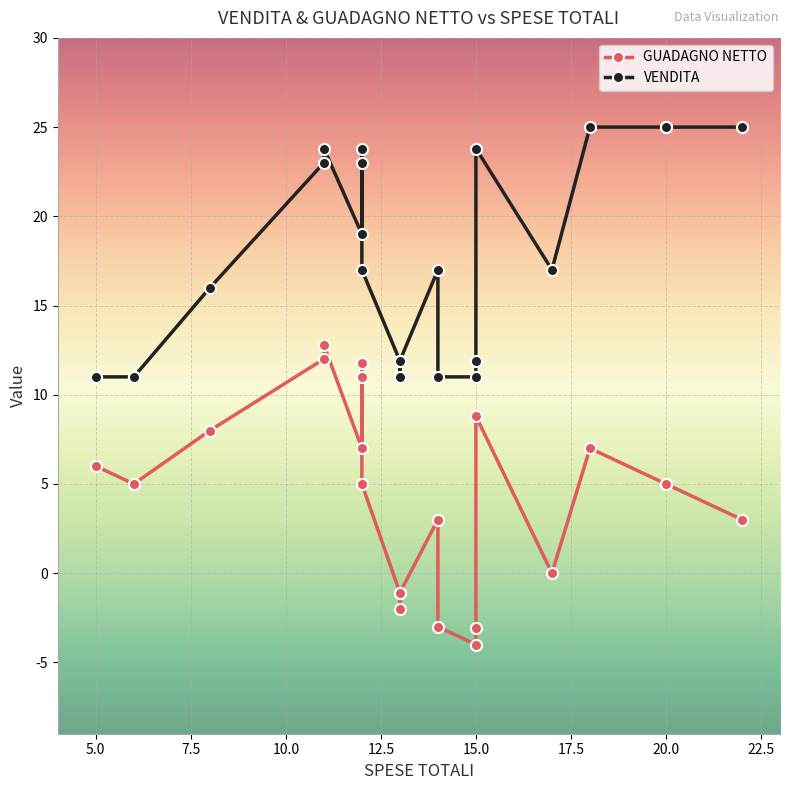

True or false: GUADAGNO NETTO and VENDITA intersect in this chart.

False